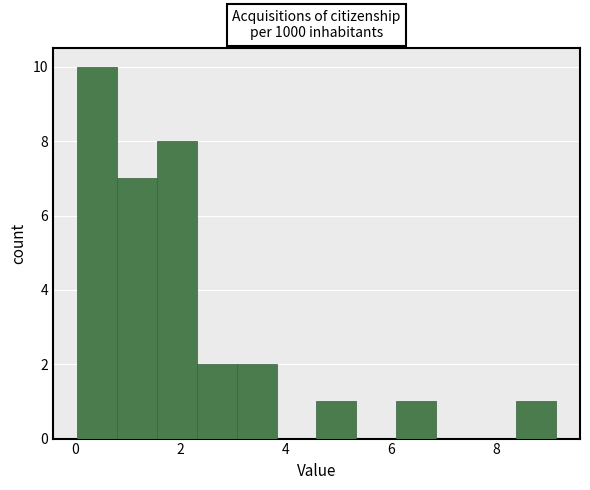

Around what value on the x-axis is the tallest bar? Give the approximate position of its centre, as read against the axis.

0.4